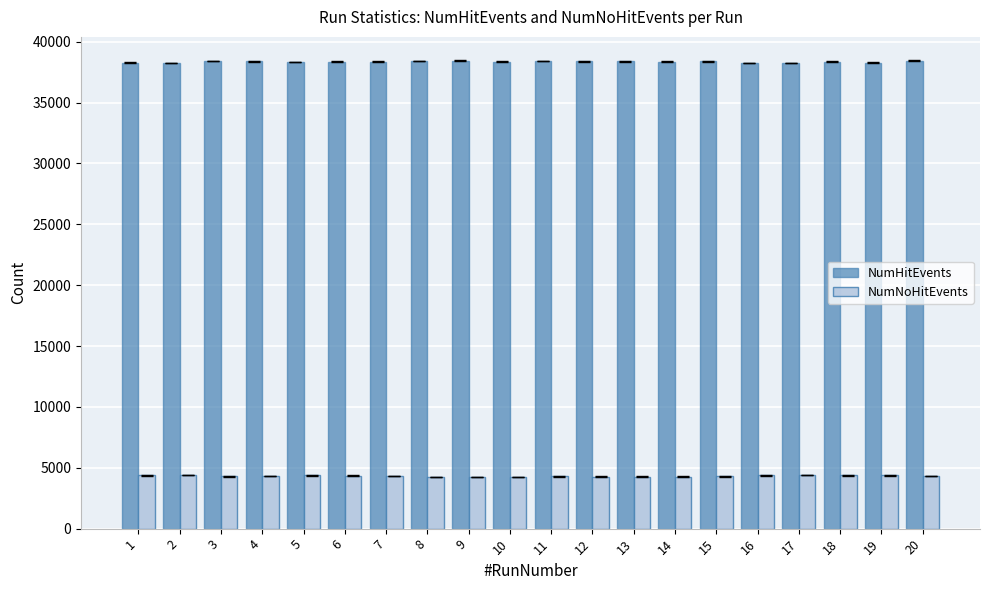

What is the spread (max minus min) of values at 8?

34152